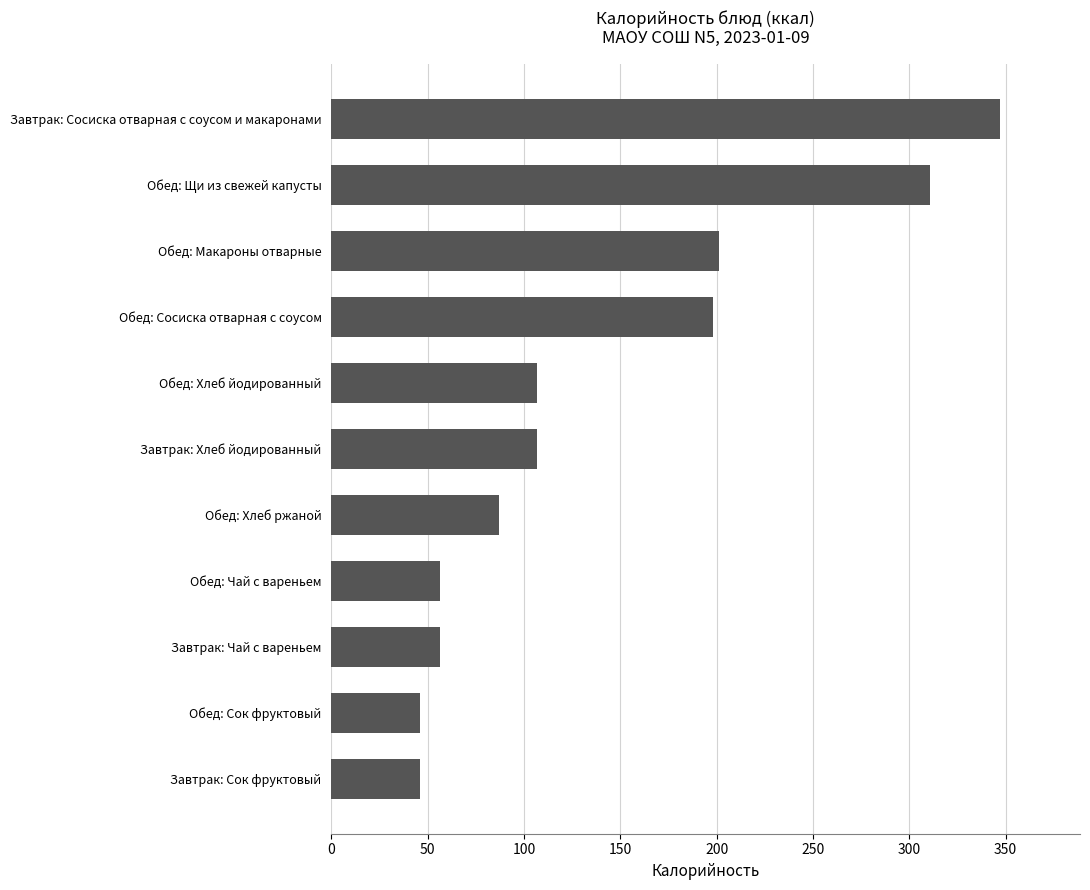

What is the maximum value shown in the chart?

347.0